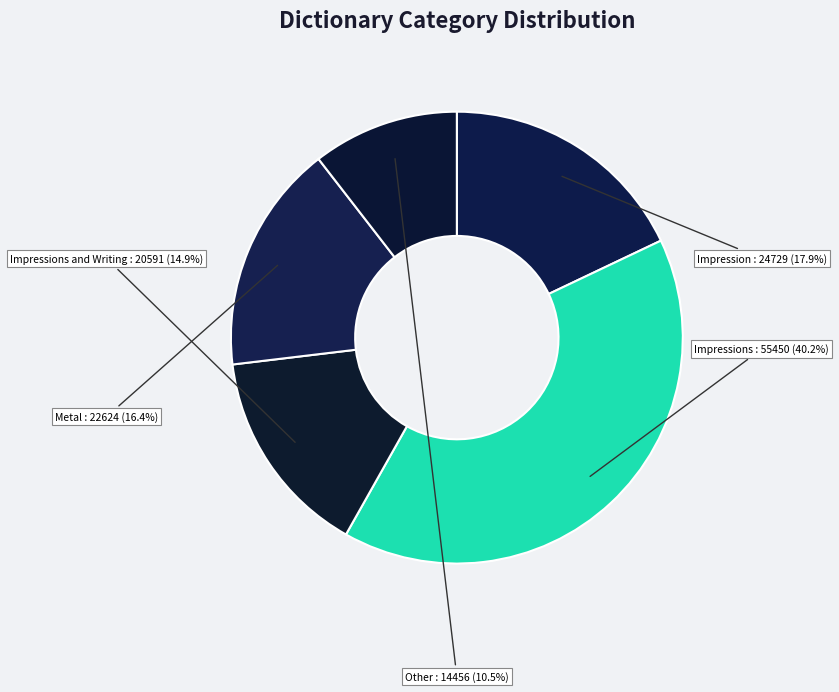

Does Metal account for over 50% of the chart?

No